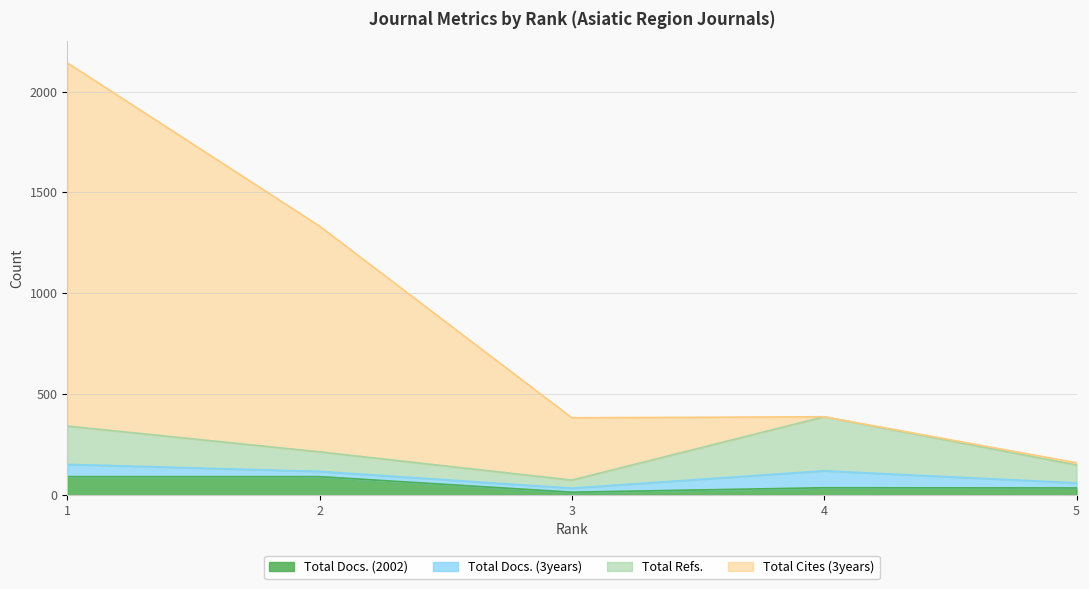

What is the value of the Total Docs. (2002) point at the 1st from the left?

91